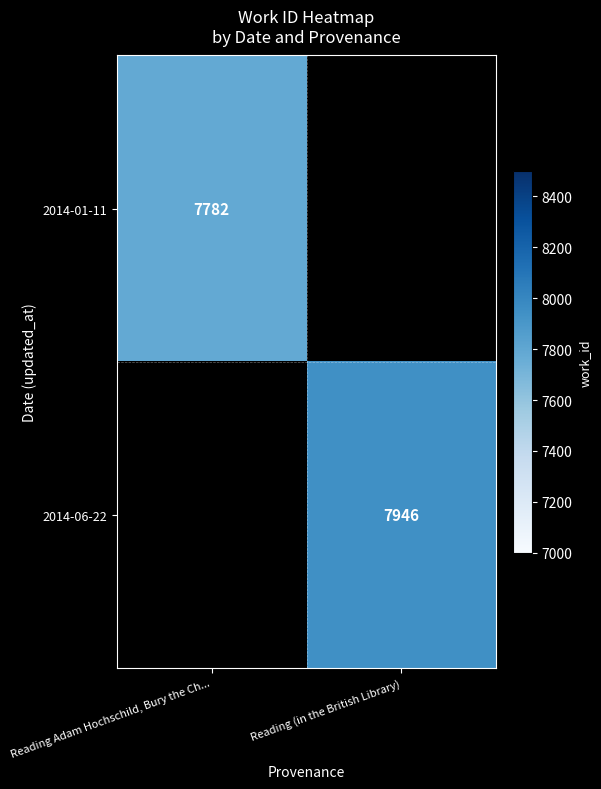

The value of 2014-01-11 at Reading Adam Hochschild, Bury the Ch... is 7782. True or false?

True